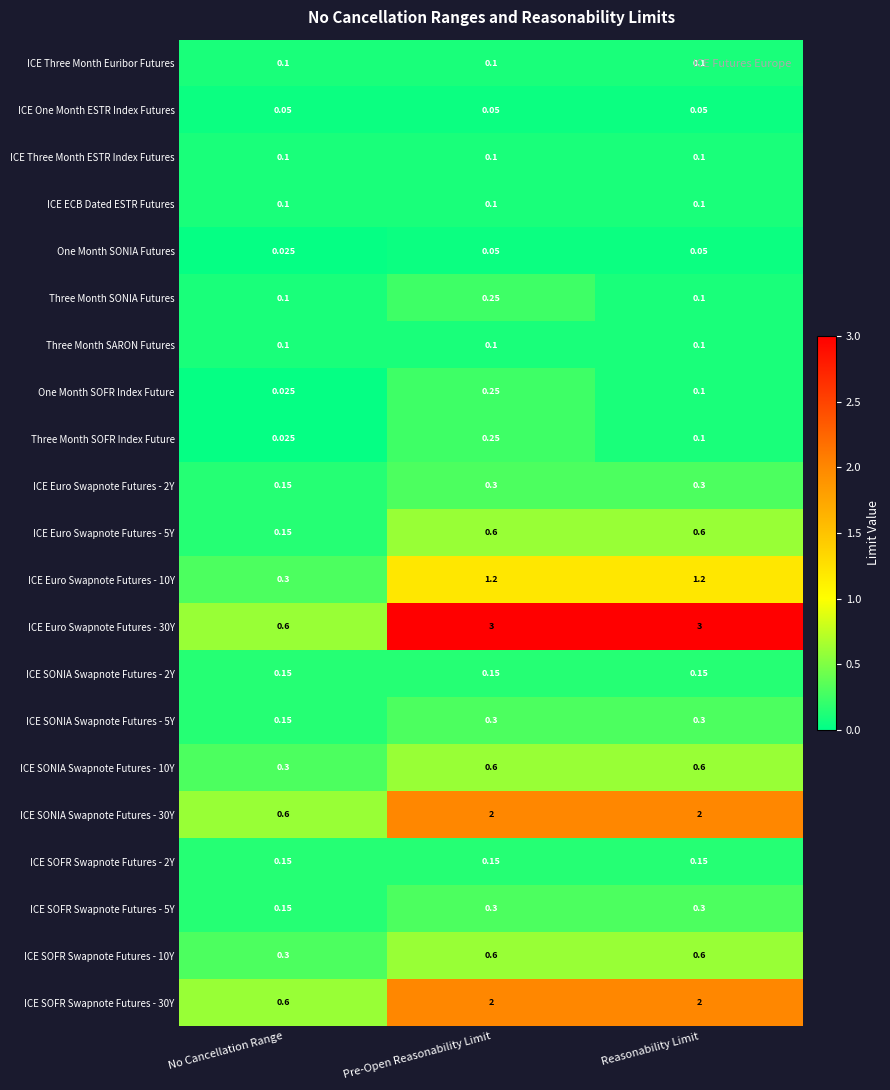

Where is ICE SOFR Swapnote Futures - 10Y nearest to the value 0?

No Cancellation Range